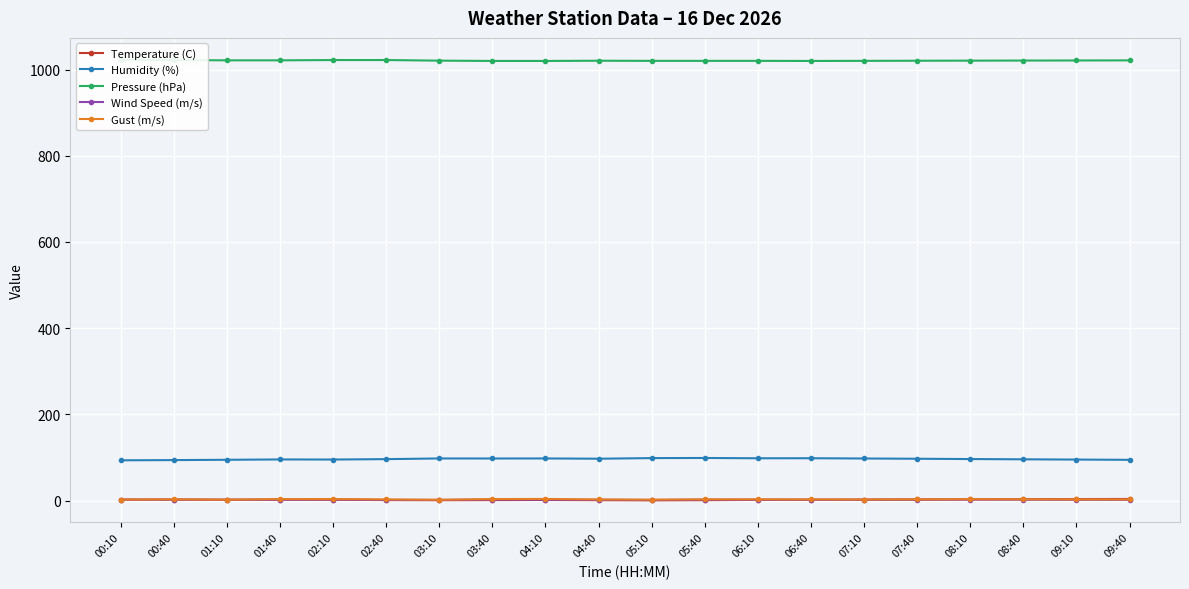

The value of Pressure (hPa) at 07:10 is 1020.1. True or false?

True